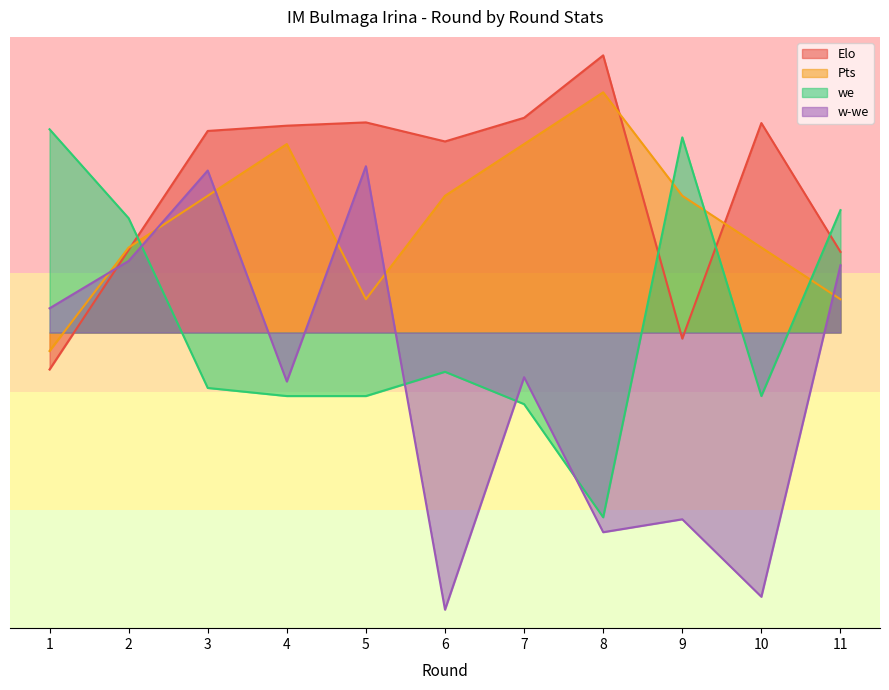

List the labels in order of Pts value, smallest first.

1, 5, 11, 2, 10, 3, 6, 9, 4, 7, 8